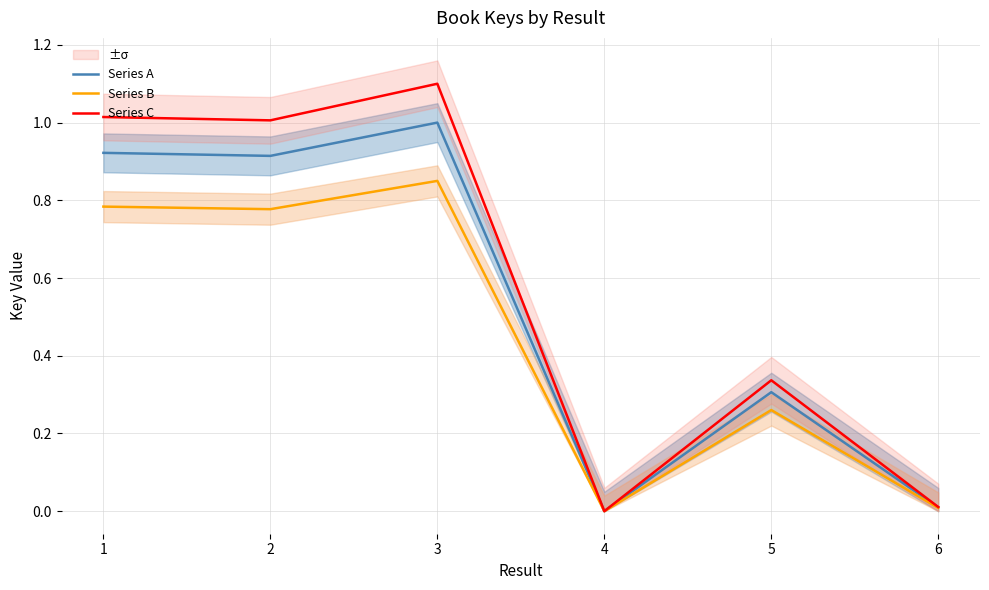

Is the value of Series B at 4 greater than the value of Series C at 6?

No